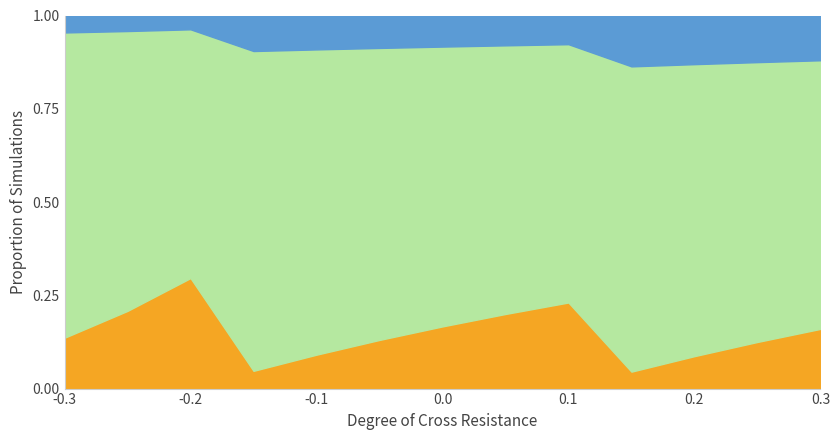

How many distinct data groups are displayed?

3